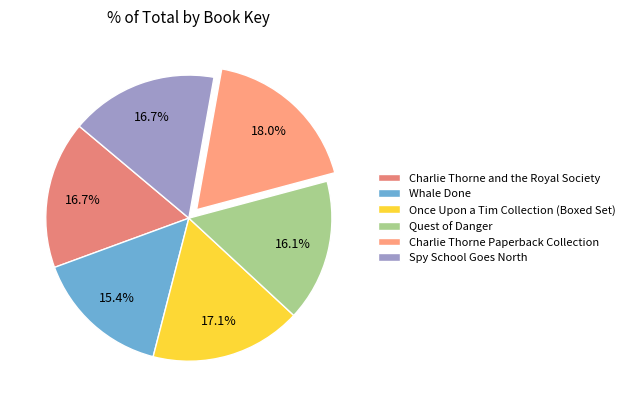

What is the smallest slice in the pie chart?

Whale Done